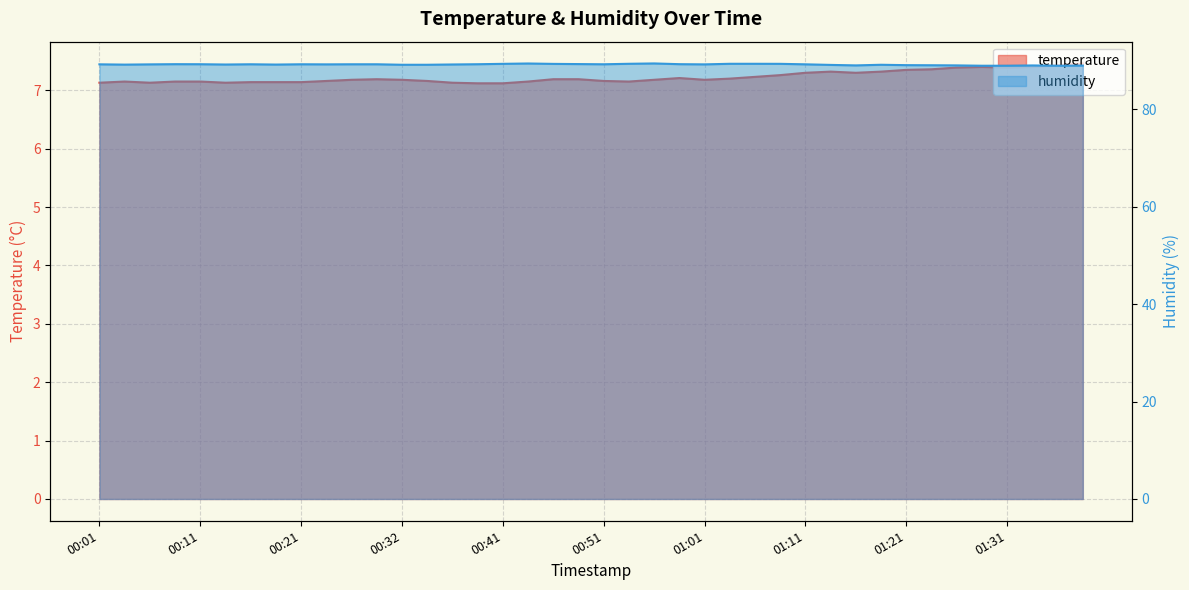

Where is temperature nearest to the value 7?

00:39